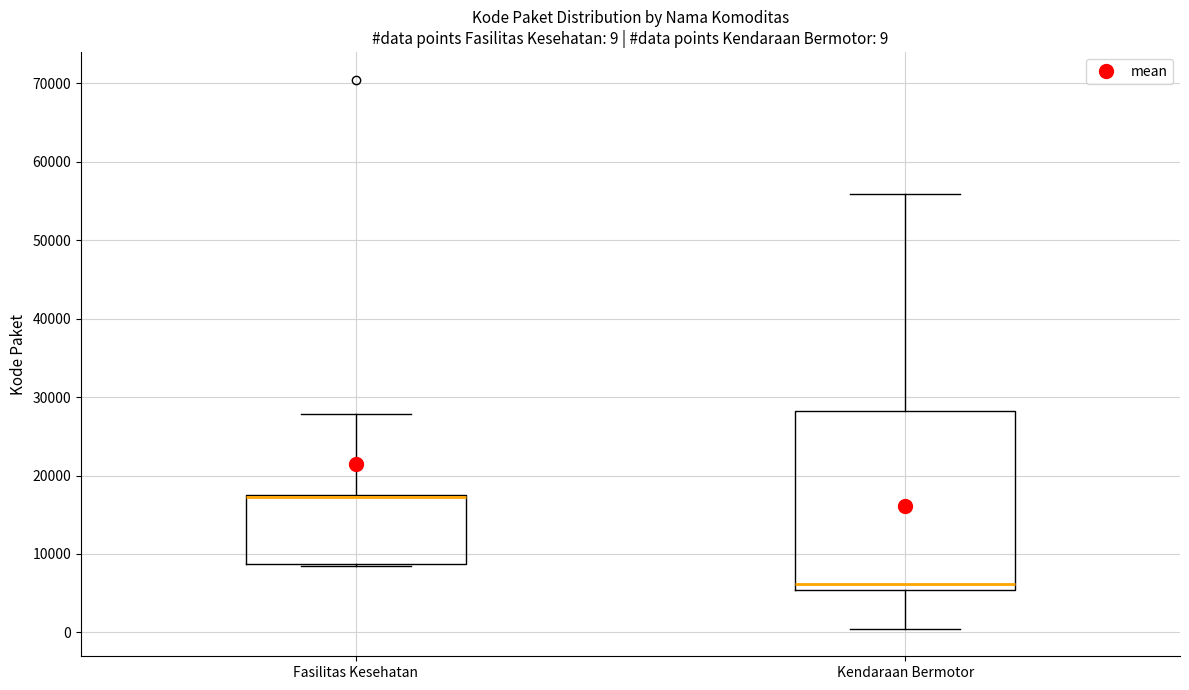

Which box is the tallest, from its lower edge to its upper edge?

Kendaraan Bermotor